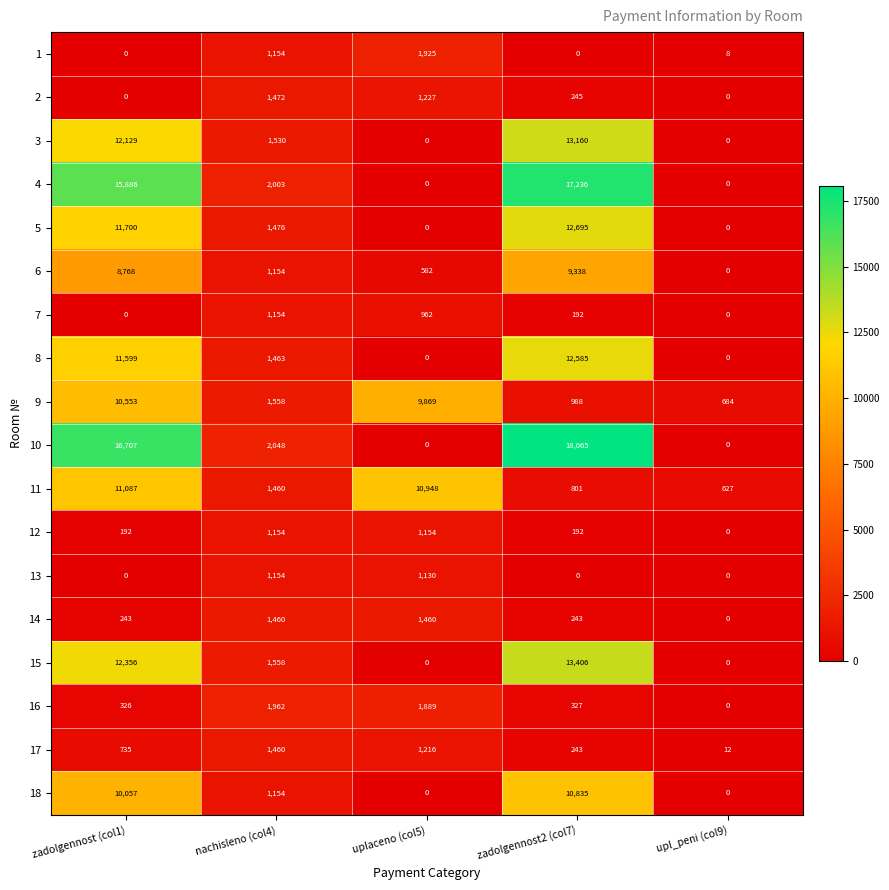

At how many categories does at least one series exceed 13278?

2